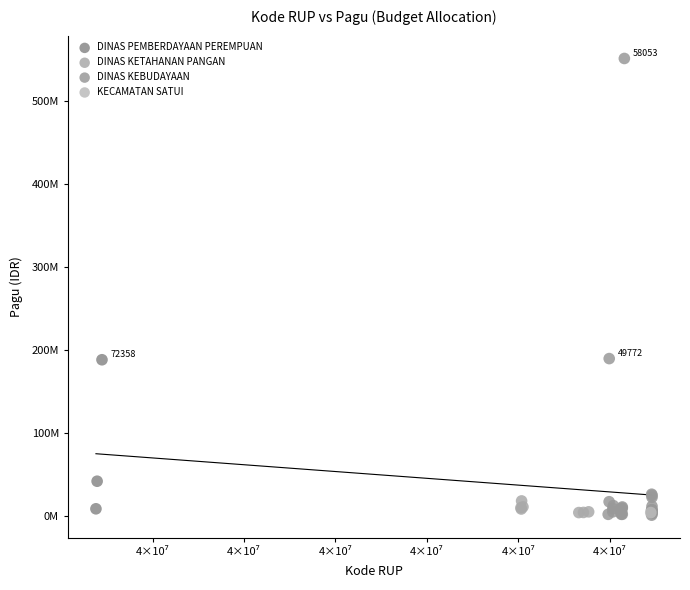

What are all the series names shown in the legend?

DINAS PEMBERDAYAAN PEREMPUAN, DINAS KETAHANAN PANGAN, DINAS KEBUDAYAAN, KECAMATAN SATUI